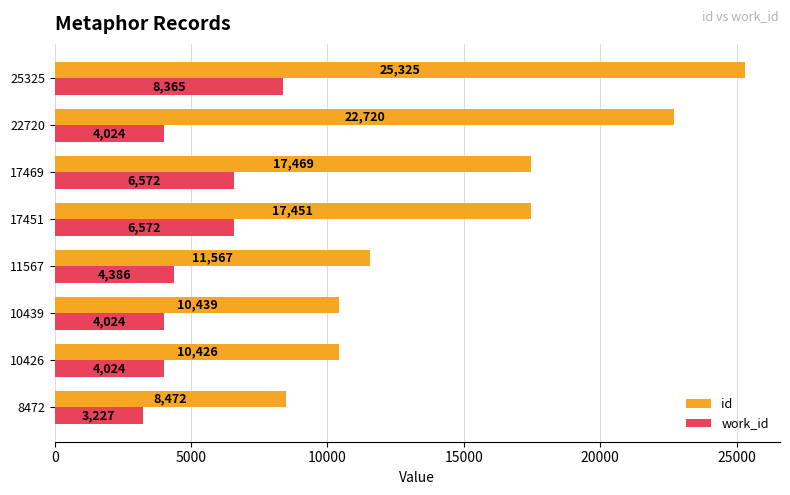

Rank the series by their average value, from highest to lowest.

id, work_id